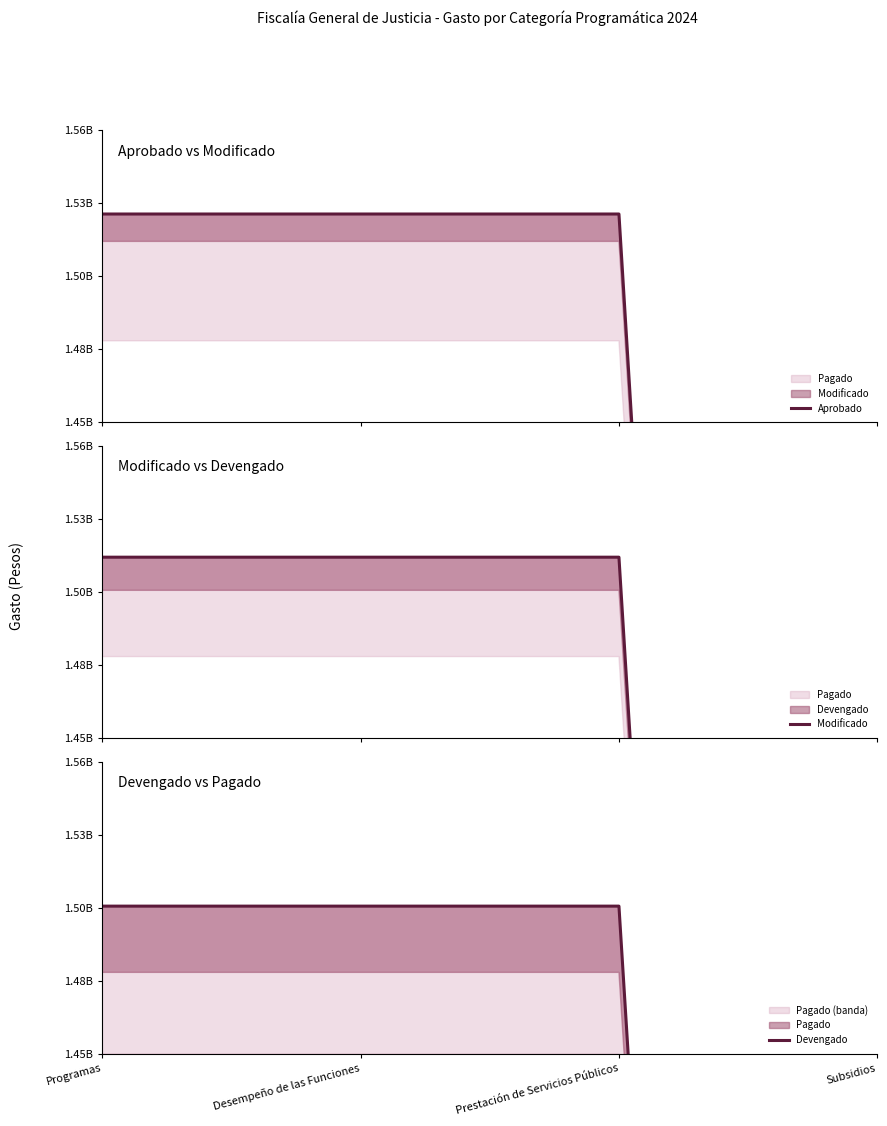

Which category has the highest value across all series?

Programas